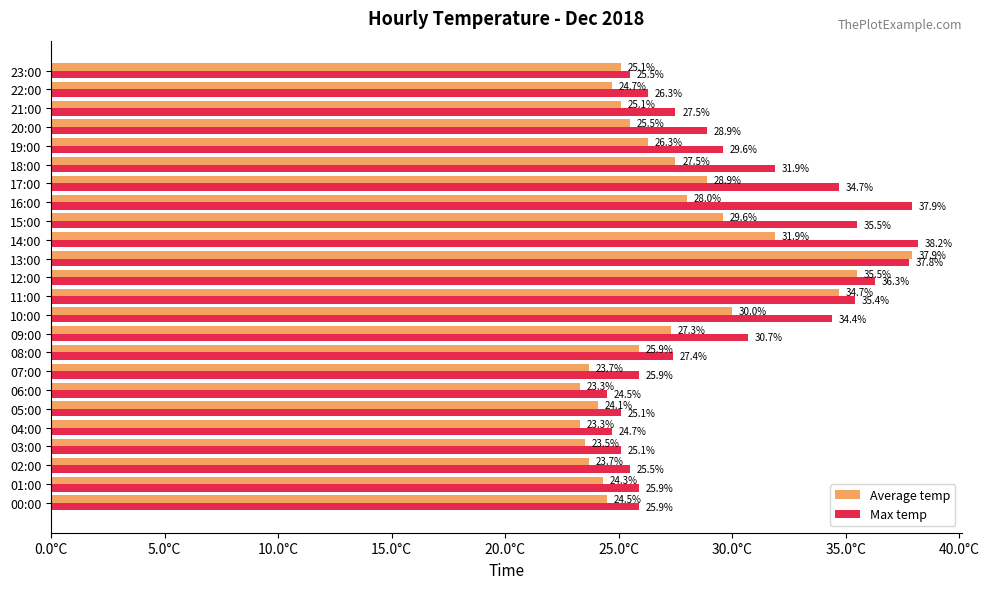

Is the value of Average temp at 15:00 greater than the value of Max temp at 10:00?

No